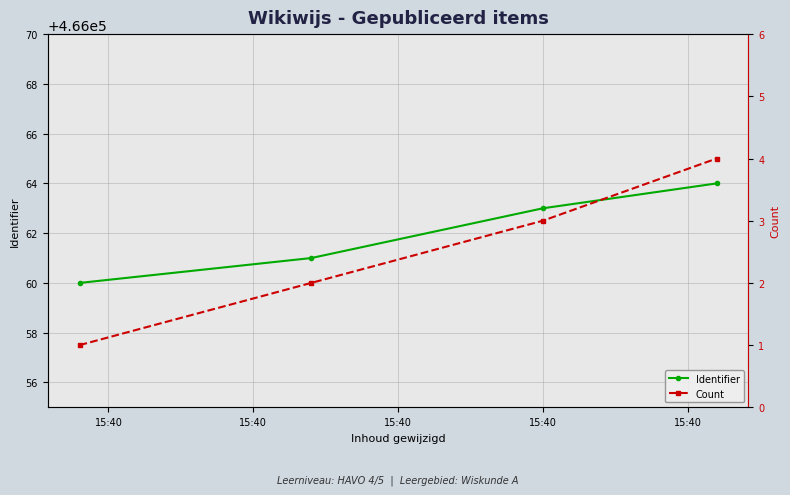

True or false: Identifier has more than 2 points higher than both neighbors.

False